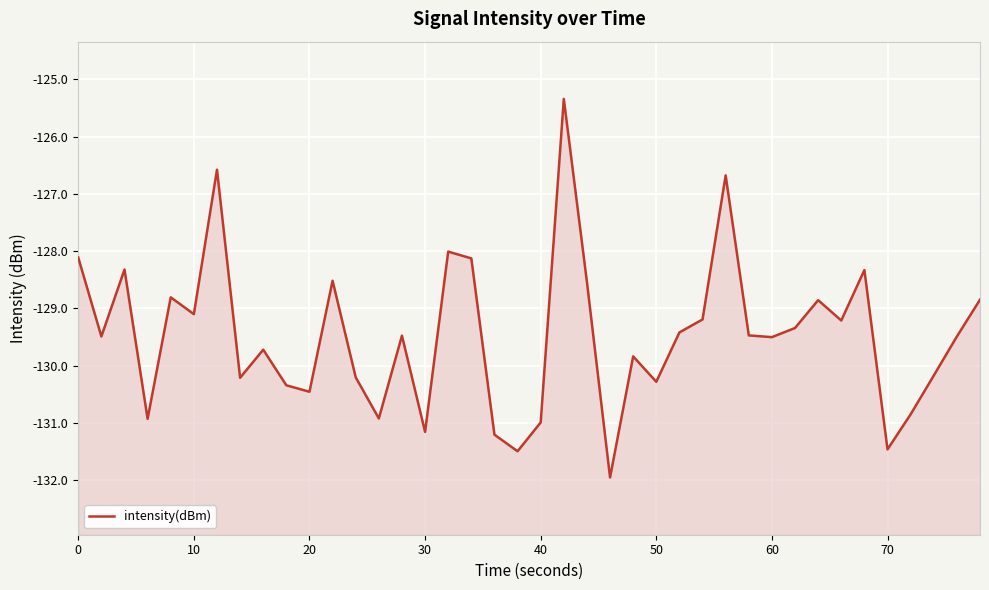

What is the smallest value displayed?

-132.0